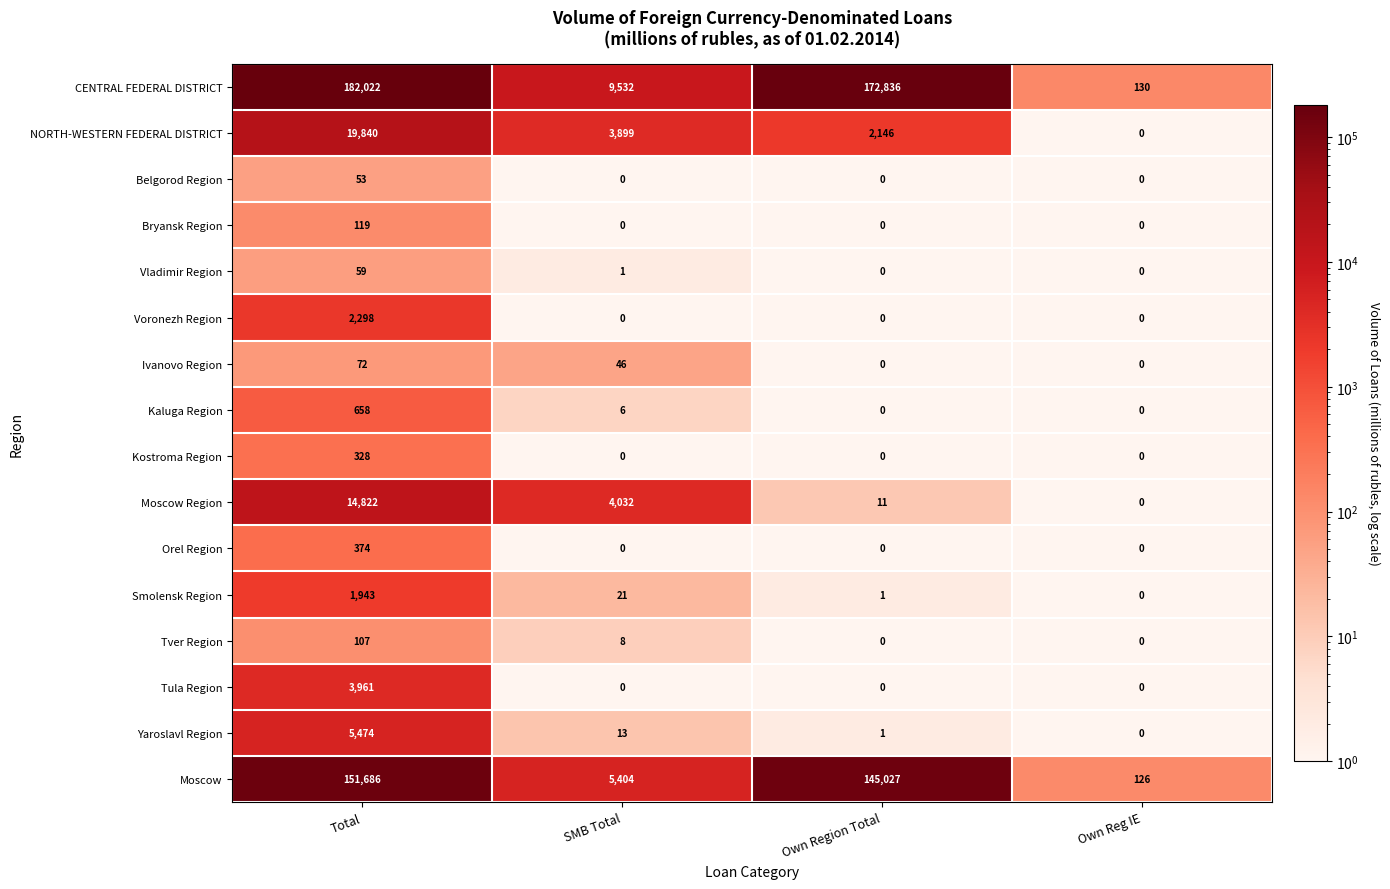

Is it true that Ivanovo Region equals 0 at Own Reg IE?

True